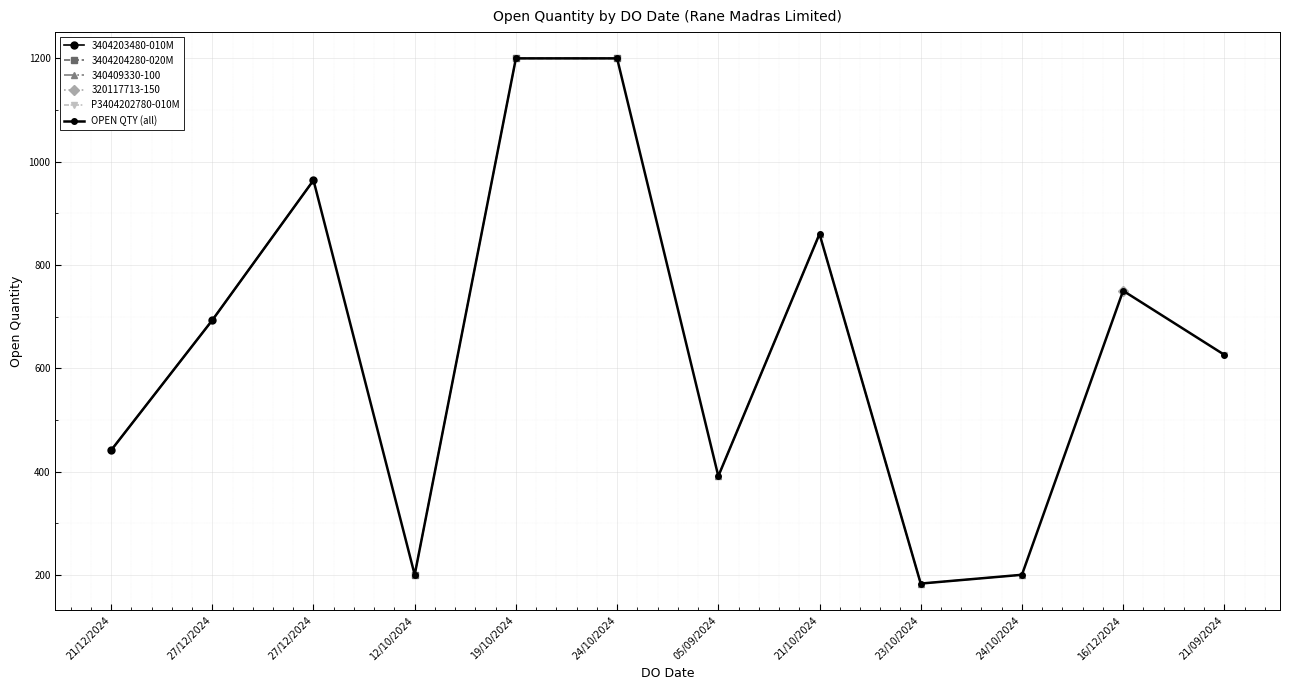

What is the change in value from 27/12/2024 to 05/09/2024?

-573